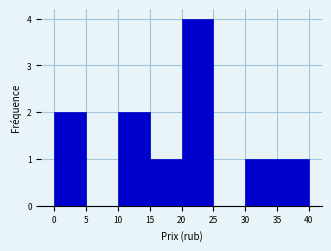

Reading left to right, transcribe this chart: for each bar, give the range it covers on the x-axis and its height. The values are not printed on the chart, so give them approximately, as read against the axis.

0 to 5: 2
5 to 10: 0
10 to 15: 2
15 to 20: 1
20 to 25: 4
25 to 30: 0
30 to 35: 1
35 to 40: 1